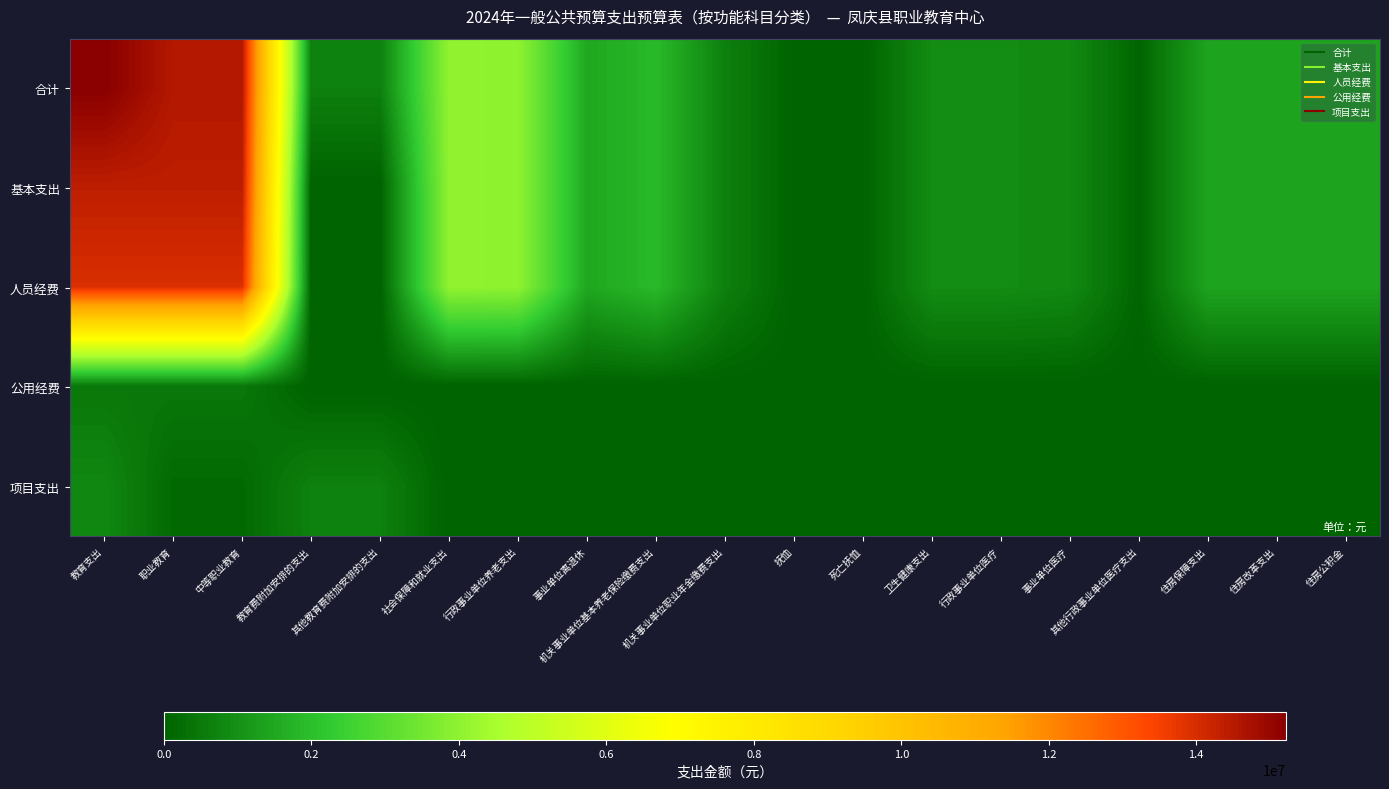

Which has a higher value, 行政事业单位医疗 or 其他教育费附加安排的支出?

行政事业单位医疗